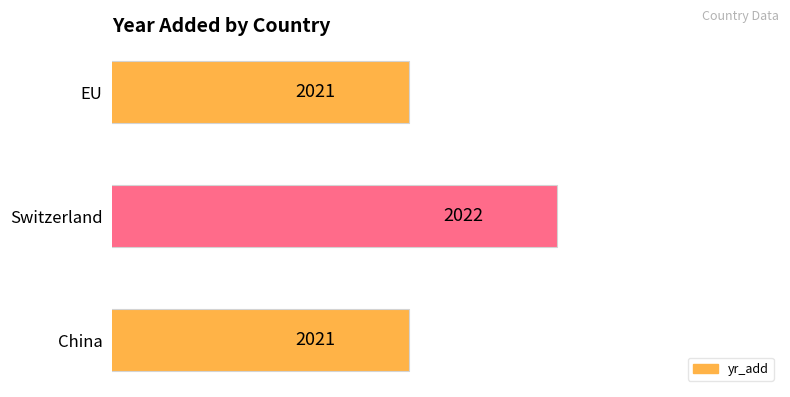

Reading bottom to top, extract all data points from this chart.

China=2021	Switzerland=2022	EU=2021